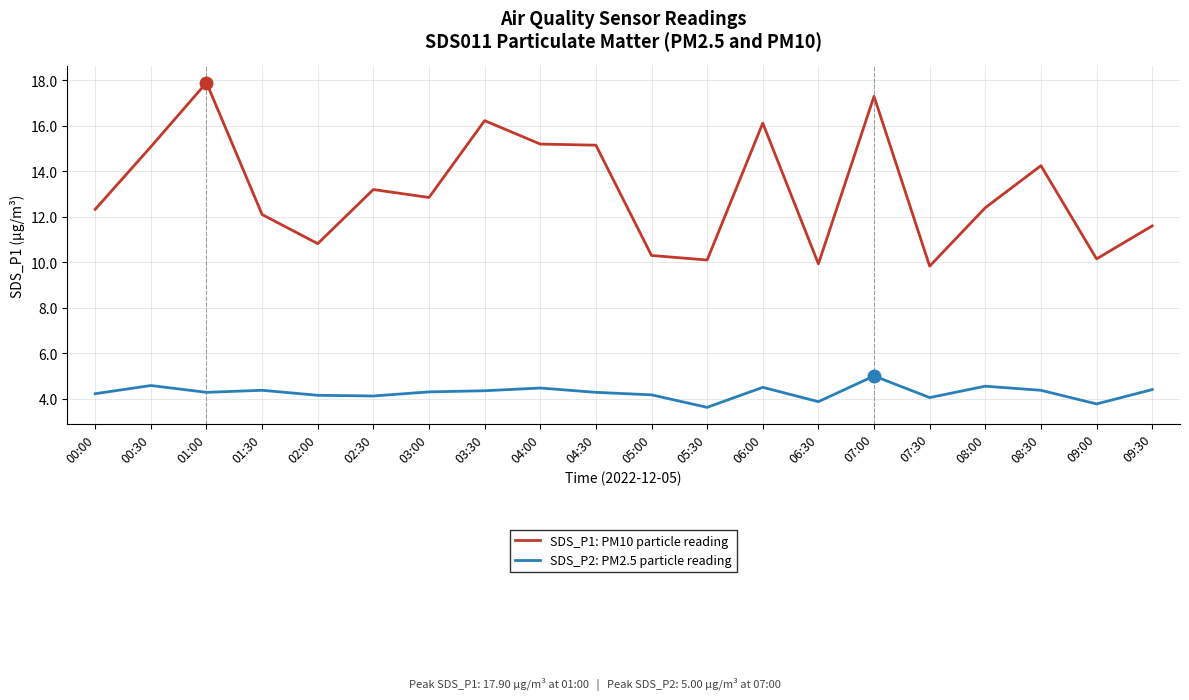

How many lines are shown in the chart?

2